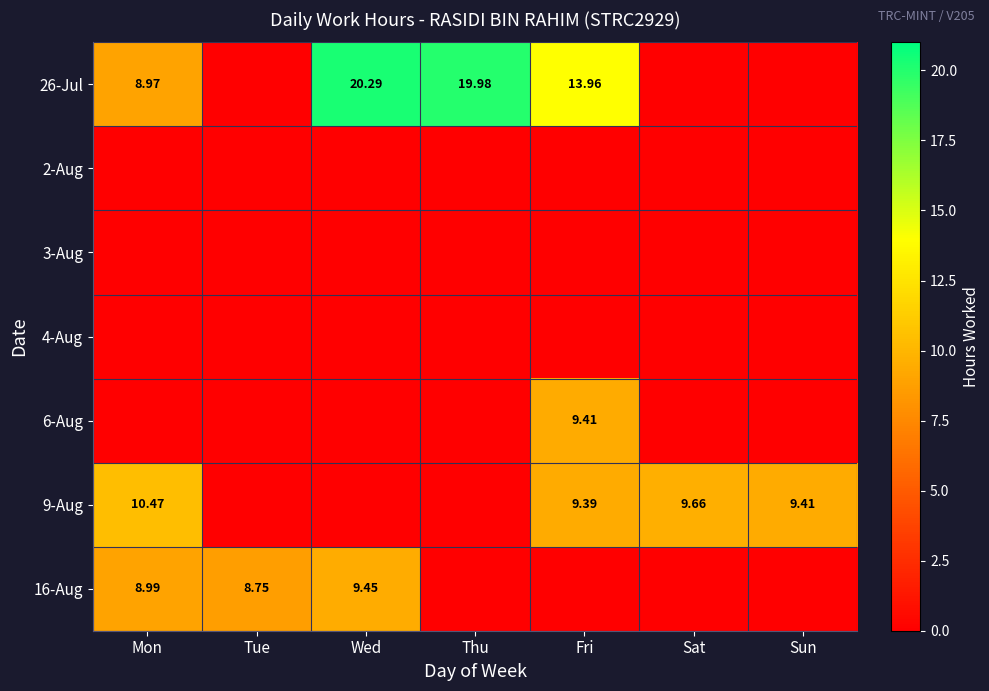

Which series has the largest range (max minus min)?

26-Jul